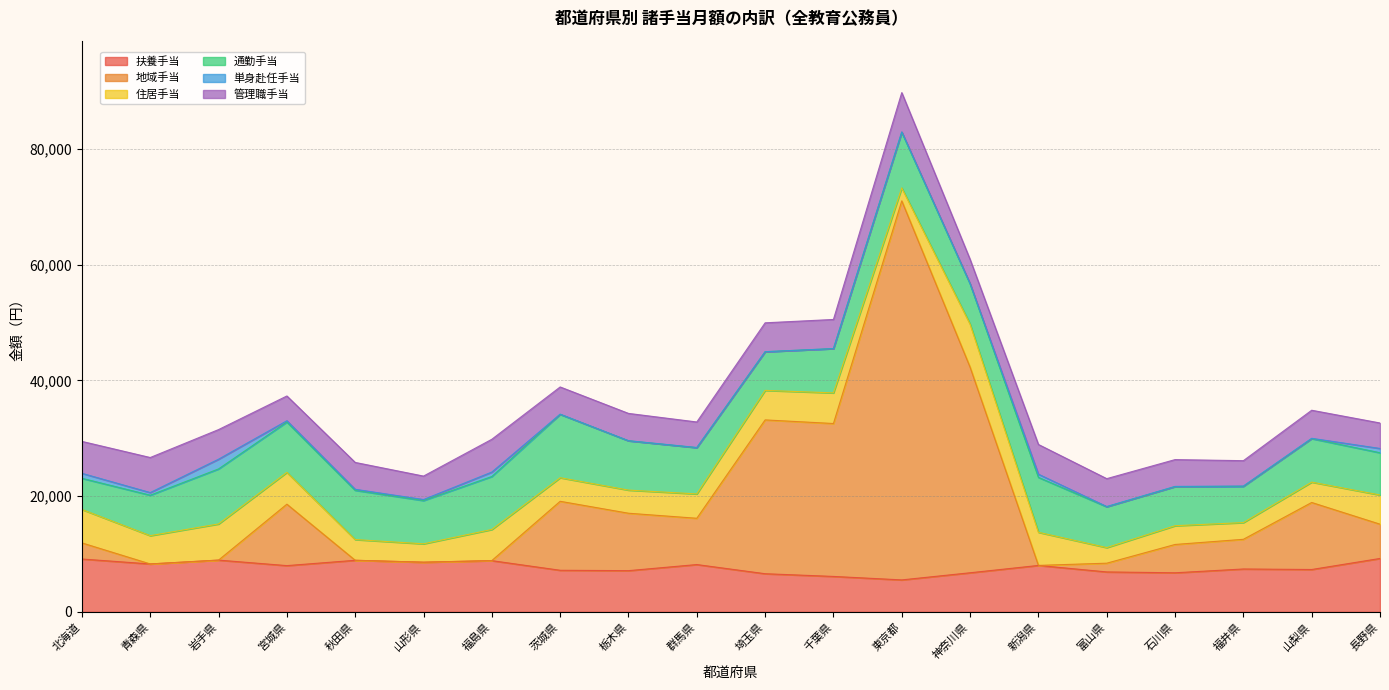

At which label does 通勤手当 first exceed 7655?

岩手県